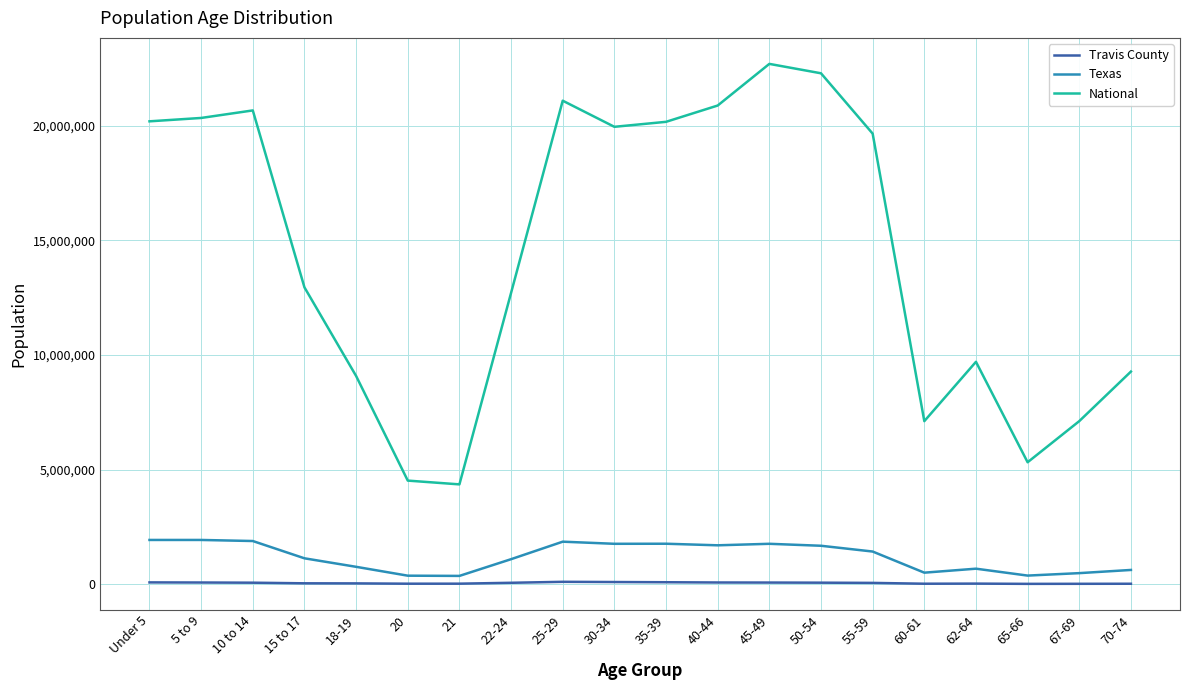

True or false: Texas and National cross at least once.

False